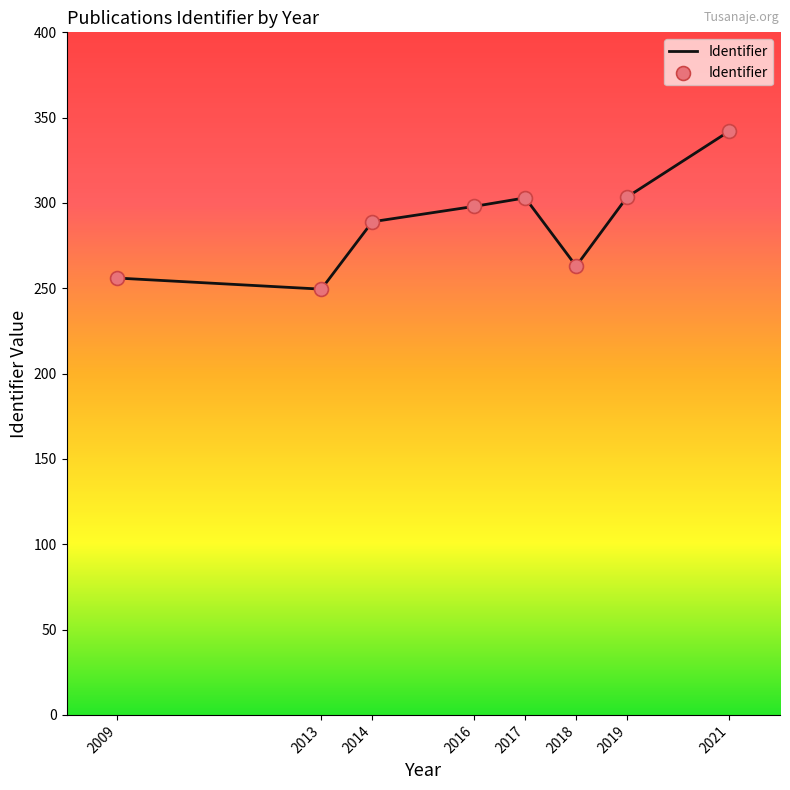

Between 2017 and 2018, which is larger?

2017